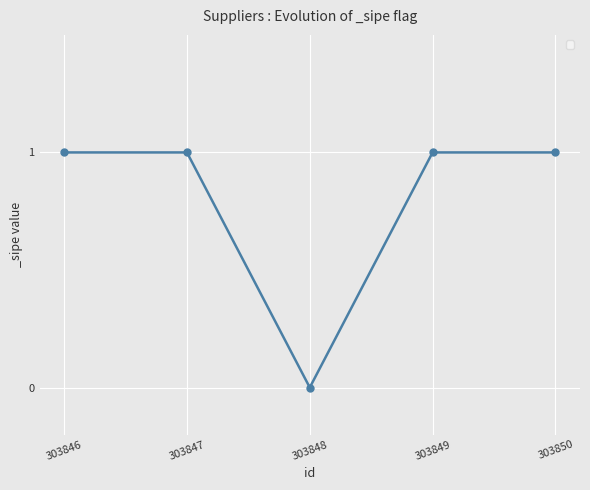

What is the value of the 5th point from the left?

1